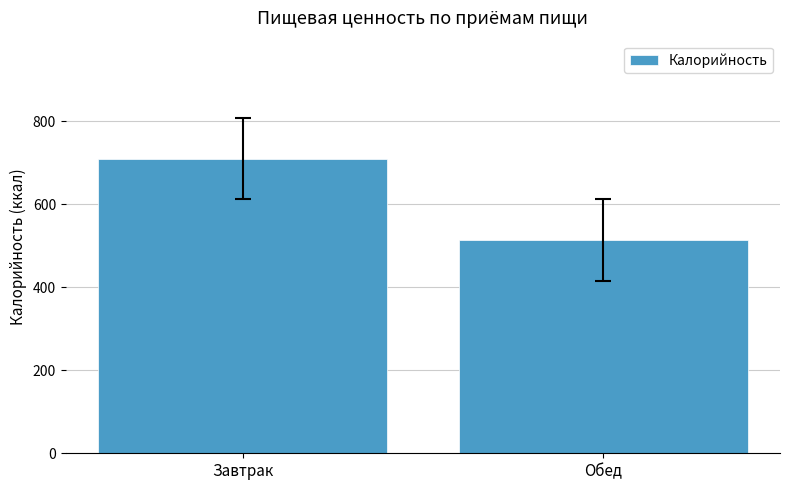

What is the approximate value at Обед, to the nearest 5?

515